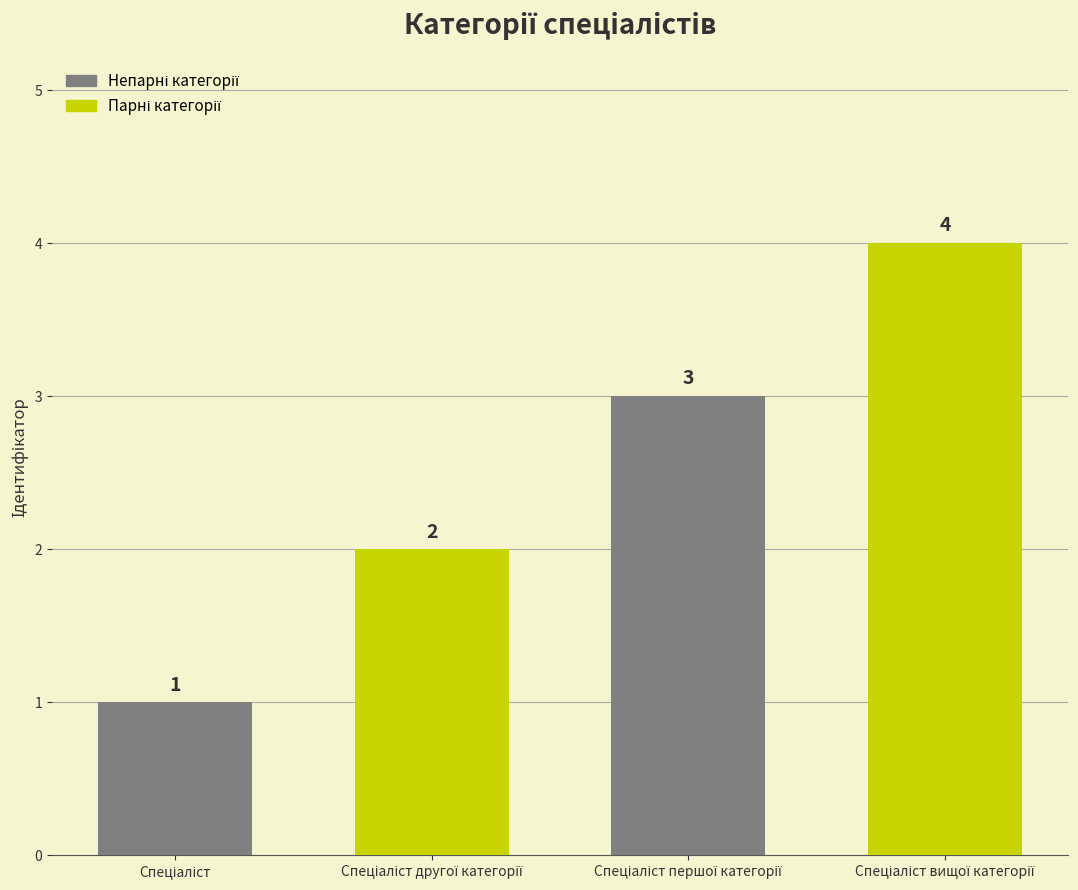

How many values are between 2 and 4?

3